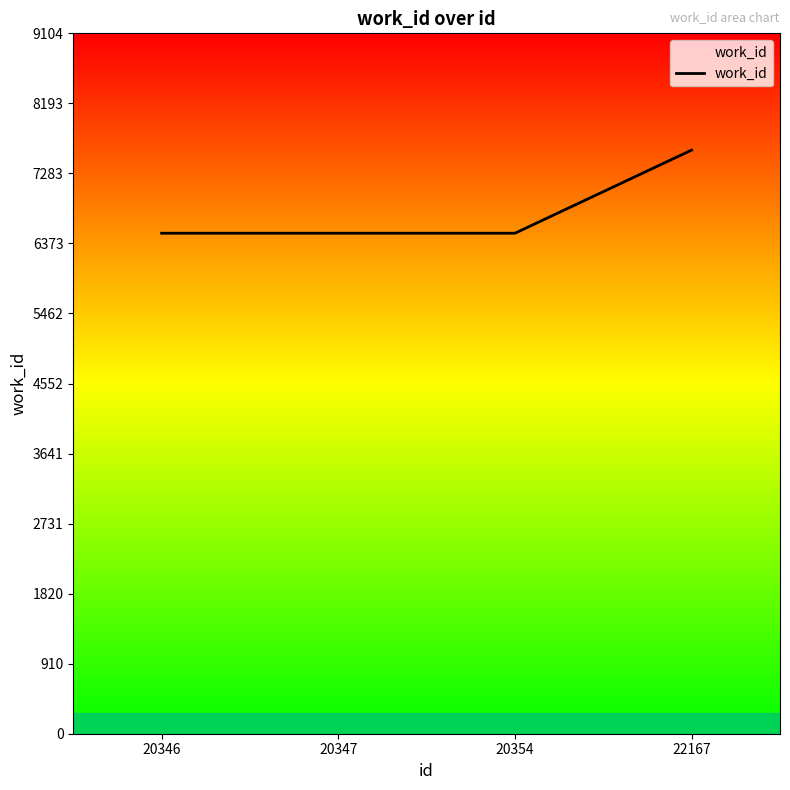

Reading left to right, list all the values displayed in this chart.

6506	6506	6506	7587